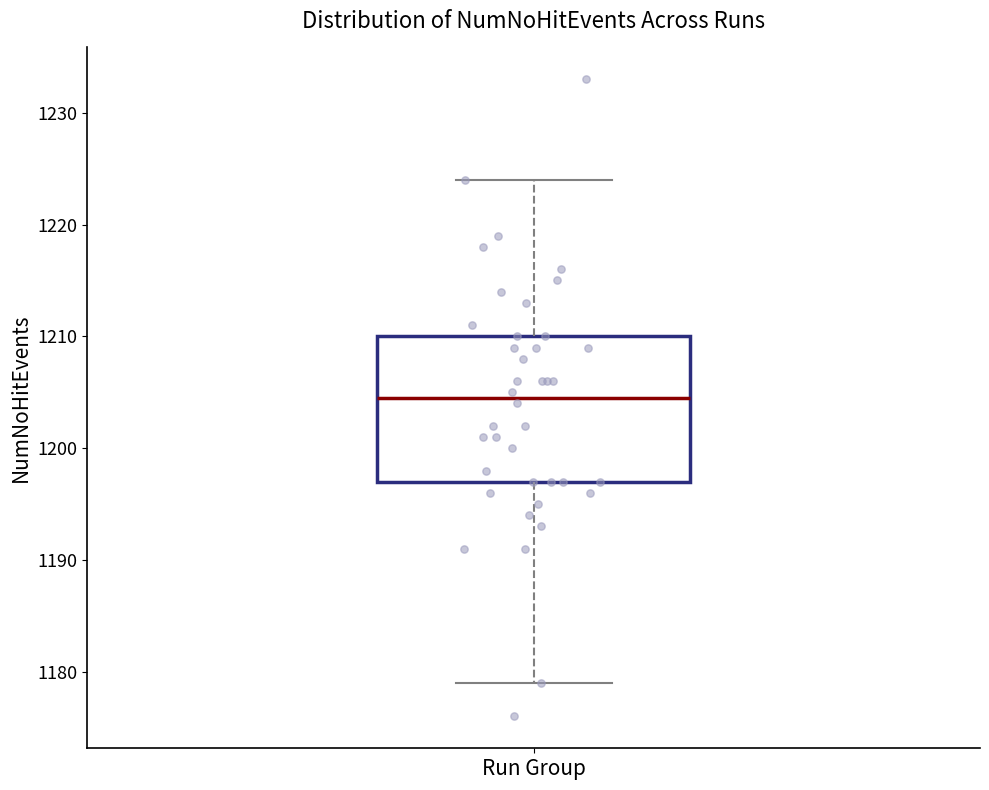

Transcribe this box plot: give where the median line is, the range the box spans, and where the two whiskers end, as read against the y-axis. The values are not printed on the chart, so give them approximately, as read against the axis.

median 1205, box 1197 to 1210, whiskers 1179 to 1224